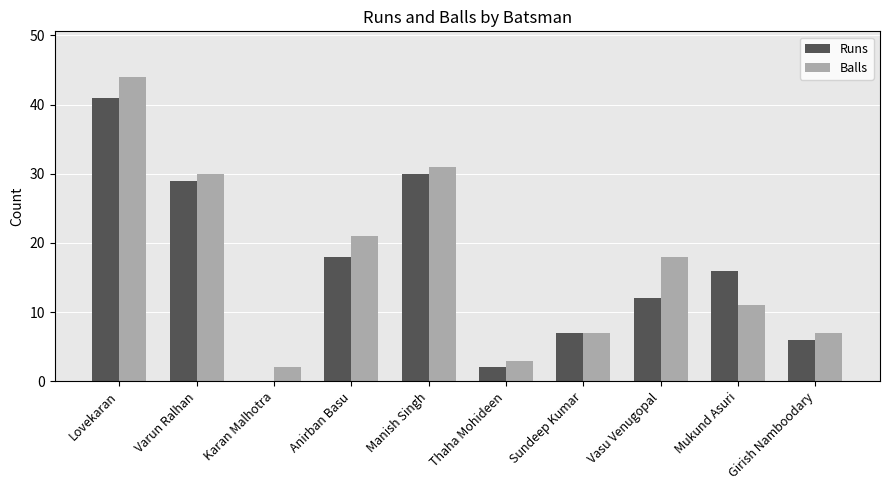

What is the total value across all series at Girish Namboodary?

13